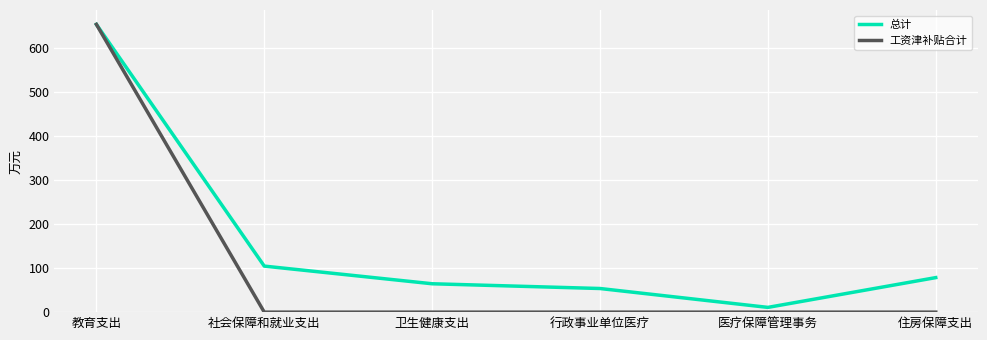

At how many categories does at least one series exceed 123?

1